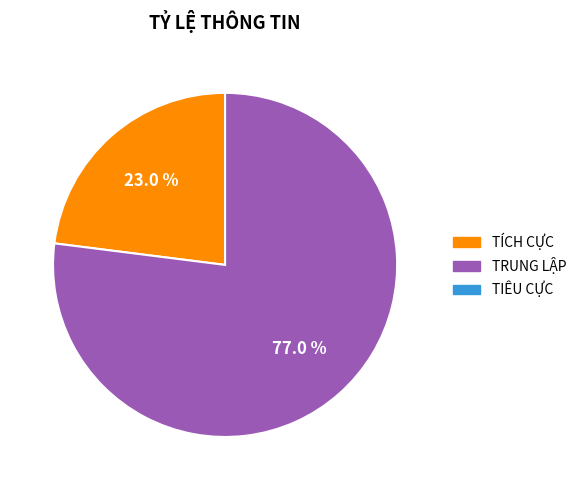

Does any single category account for the majority?

Yes